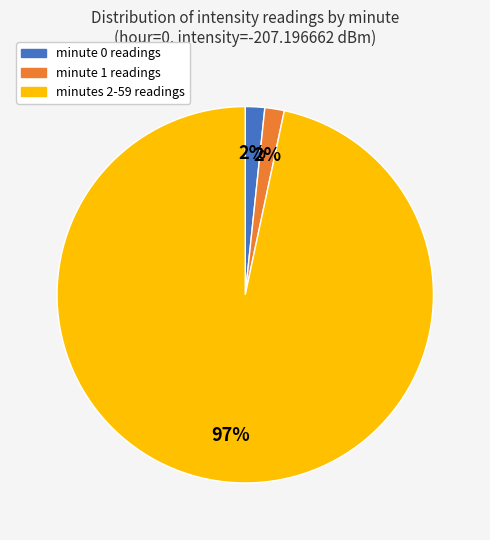

How many slices are in this pie chart?

3